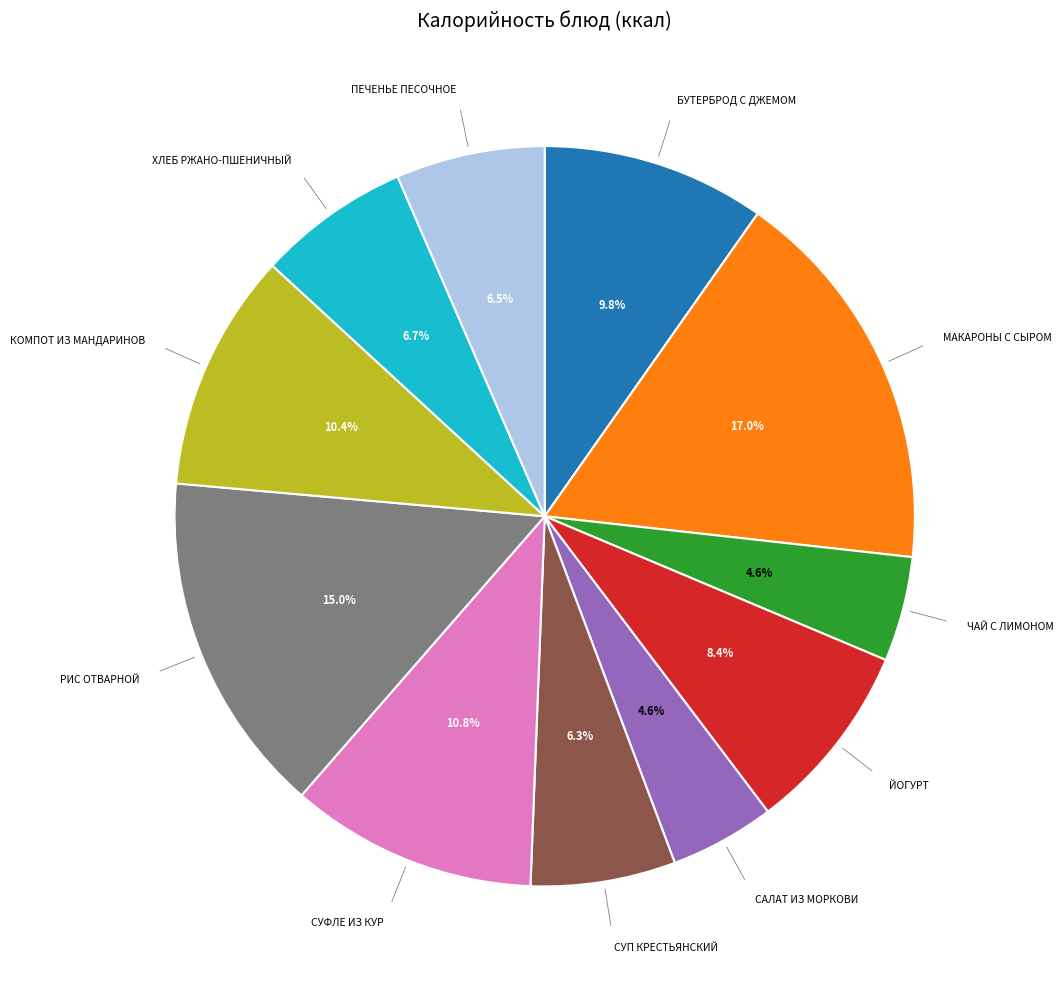

Is there any slice that represents more than half of the pie?

No